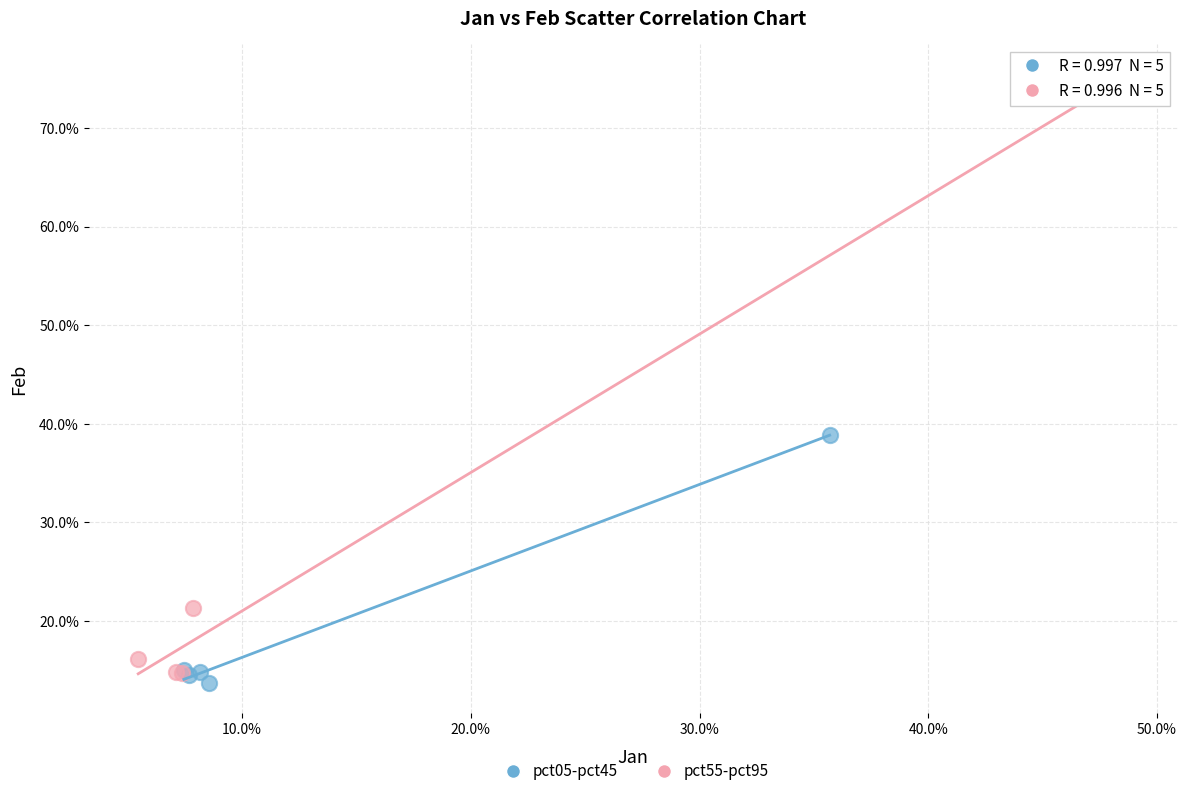

What are all the series names shown in the legend?

pct05-pct45, pct55-pct95